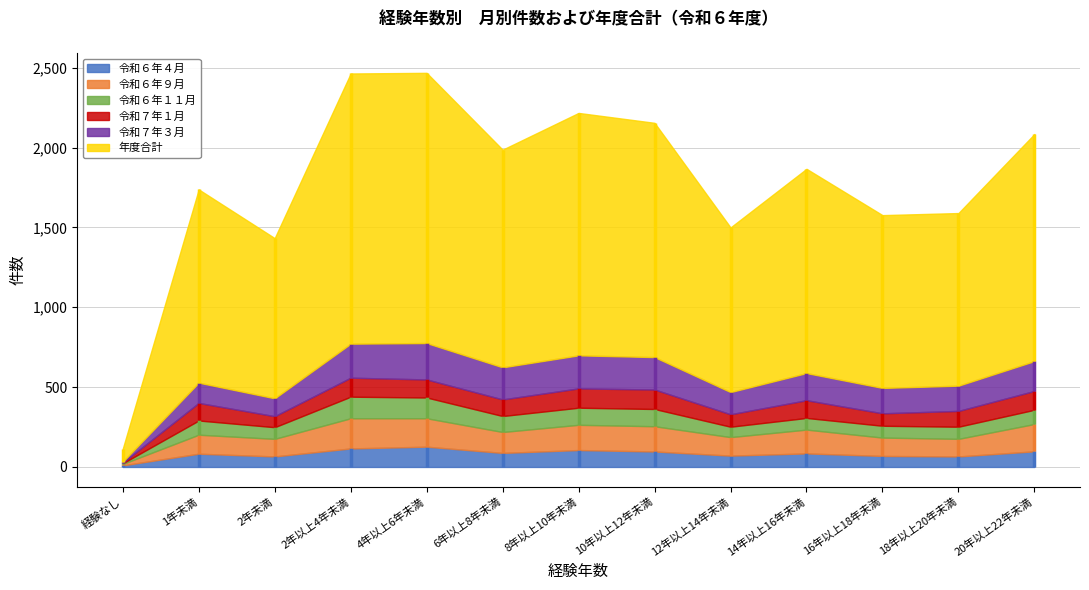

At which category does 令和７年１月 reach its first local valley?

2年未満